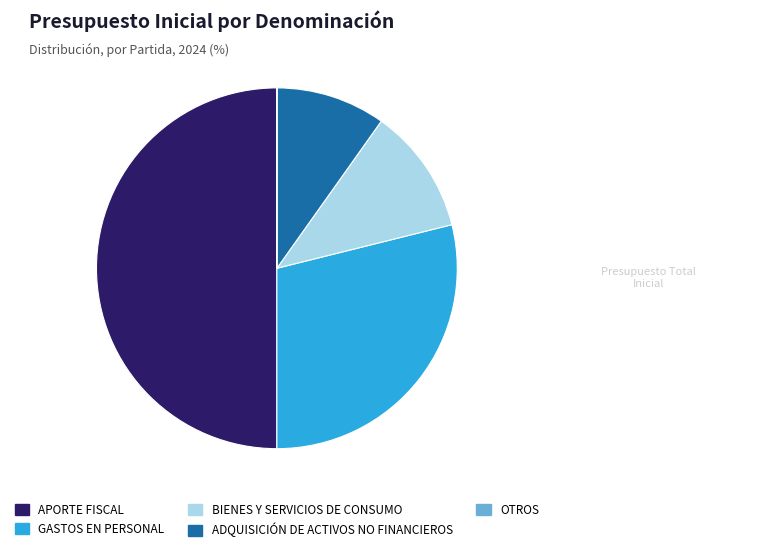

True or false: GASTOS EN PERSONAL accounts for 29% of the total.

True